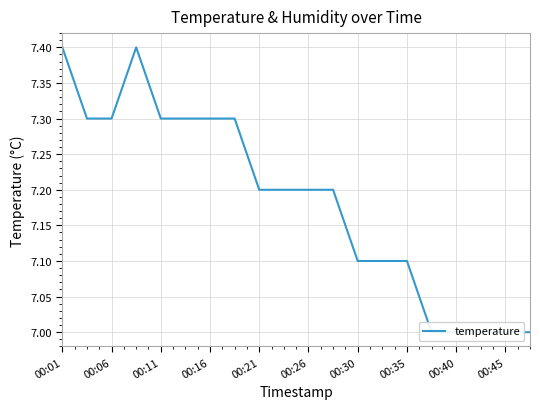

Which category has the highest value across all series?

00:01